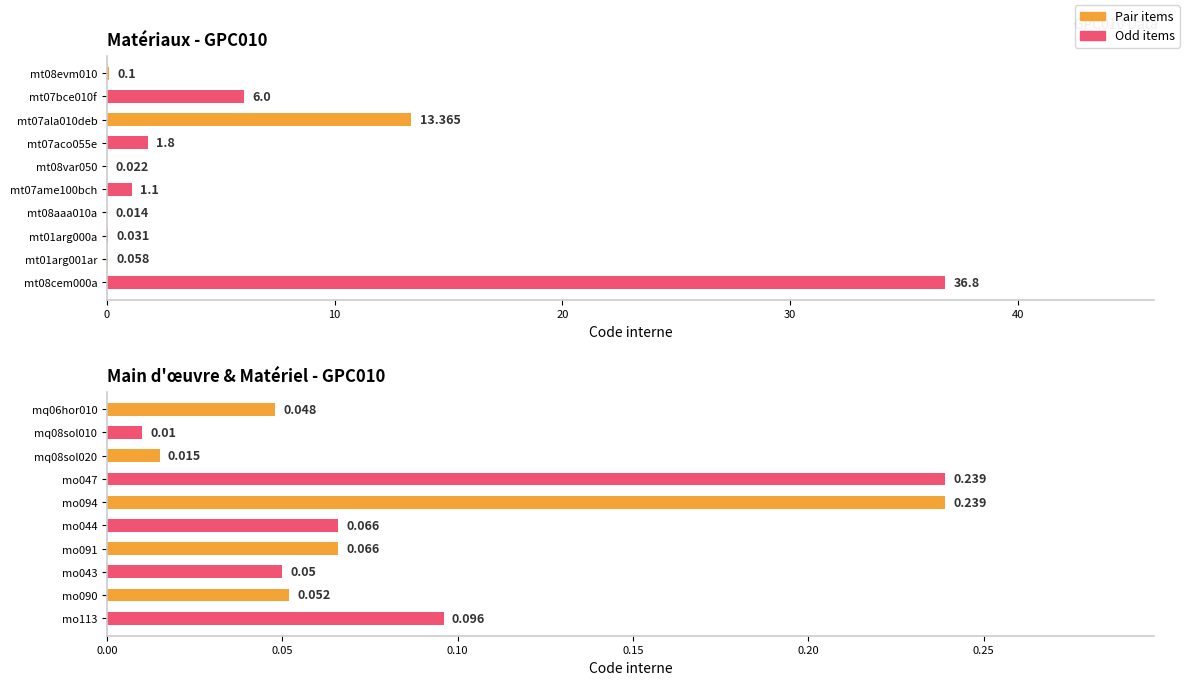

Reading left to right, transcribe all the data shown in this chart.

mt08evm010=0.1	mt07bce010f=6.0	mt07ala010deb=13.4	mt07aco055e=1.8	mt08var050=0.0	mt07ame100bch=1.1	mt08aaa010a=0.0	mt01arg000a=0.0	mt01arg001ar=0.1	mt08cem000a=36.8	mq06hor010=0.0	mq08sol010=0.0	mq08sol020=0.0	mo047=0.2	mo094=0.2	mo044=0.1	mo091=0.1	mo043=0.1	mo090=0.1	mo113=0.1